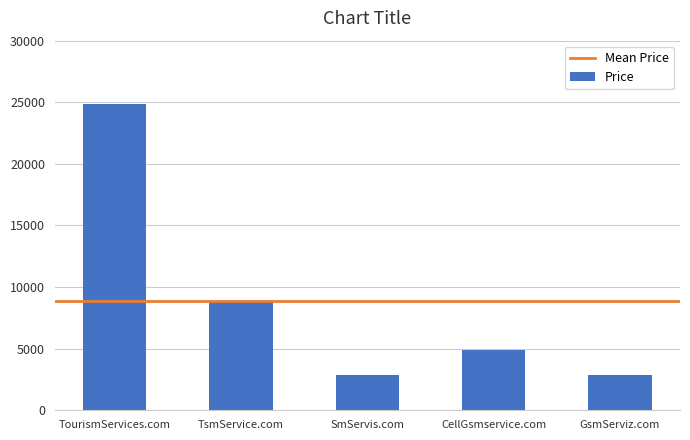

What is the change in value from CellGsmservice.com to GsmServiz.com?

-2000